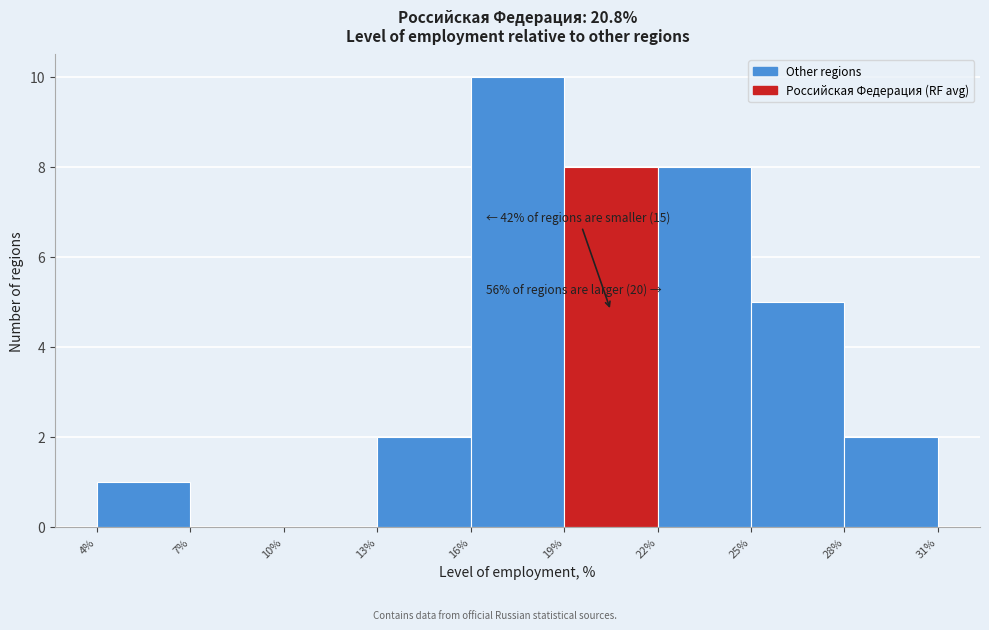

Which range on the x-axis has the tallest bar?

16% to 19%